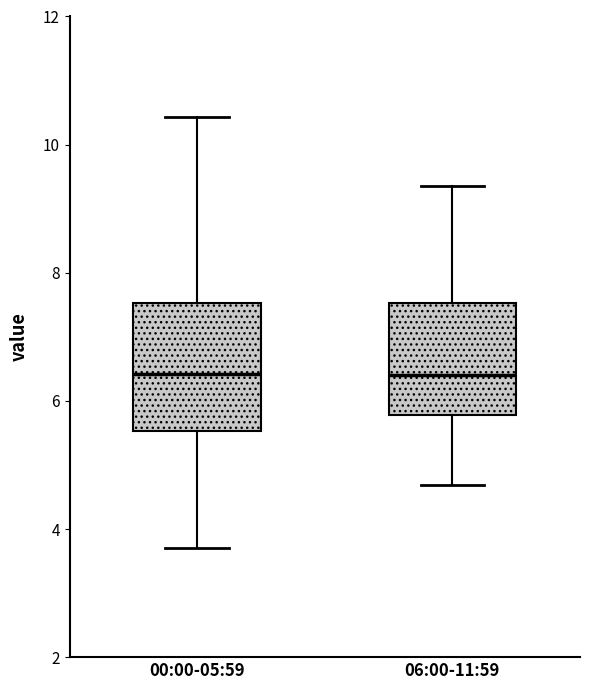

Comparing the boxes themselves (not the whiskers), which one is the tallest?

00:00-05:59